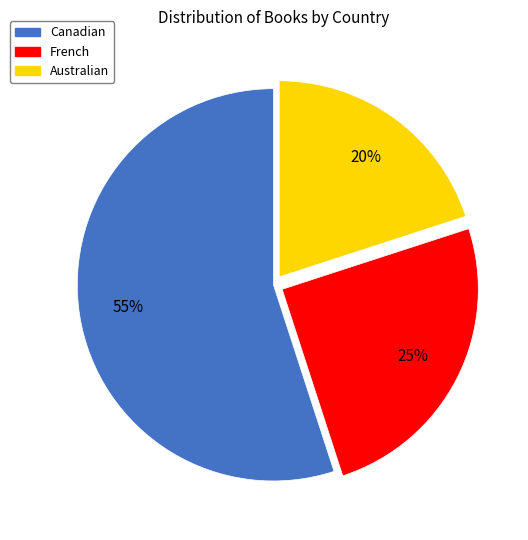

Does any single category account for the majority?

Yes